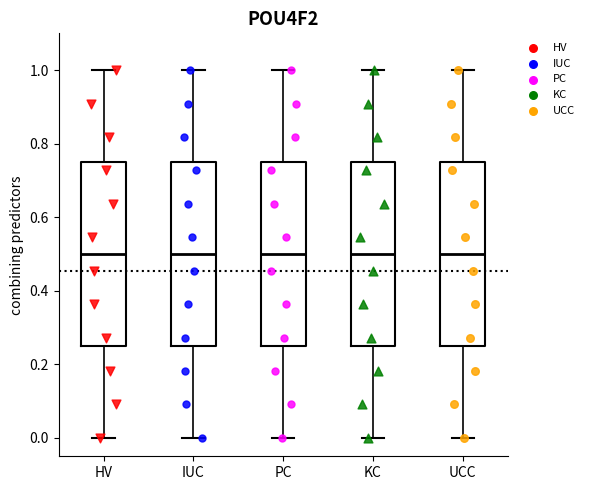

Reading left to right, read every box against the y-axis: the position of its median line, the range the box covers, and the ends of its whiskers. The values are not printed on the chart, so give them approximately, as read against the axis.

HV: median 0.50, box 0.26 to 0.76, whiskers 0.00 to 1.00
IUC: median 0.50, box 0.26 to 0.76, whiskers 0.00 to 1.00
PC: median 0.50, box 0.26 to 0.76, whiskers 0.00 to 1.00
KC: median 0.50, box 0.26 to 0.76, whiskers 0.00 to 1.00
UCC: median 0.50, box 0.26 to 0.76, whiskers 0.00 to 1.00